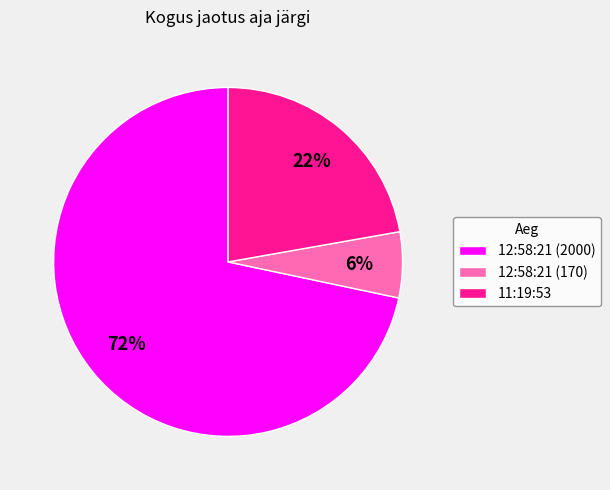

Is the sum of 12:58:21 (2000) and 11:19:53 greater than half?

Yes